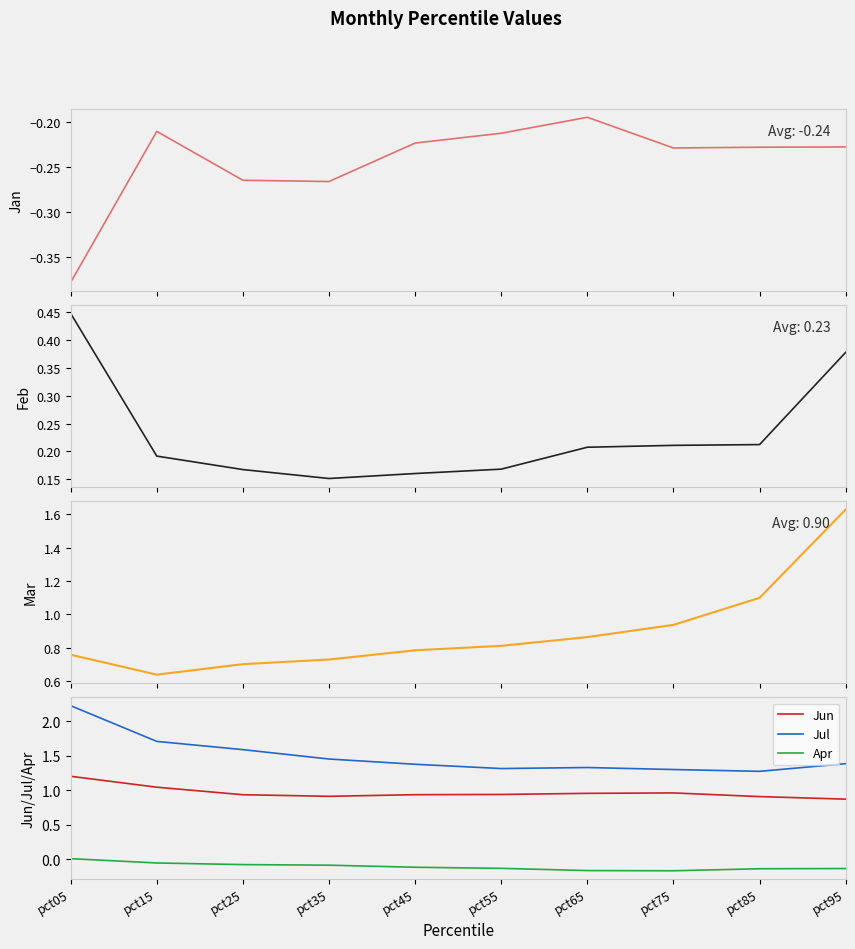

Reading left to right, transcribe all the data shown in this chart.

Jan: pct05=-0.4	pct15=-0.2	pct25=-0.3	pct35=-0.3	pct45=-0.2	pct55=-0.2	pct65=-0.2	pct75=-0.2	pct85=-0.2	pct95=-0.2
Feb: pct05=0.4	pct15=0.2	pct25=0.2	pct35=0.2	pct45=0.2	pct55=0.2	pct65=0.2	pct75=0.2	pct85=0.2	pct95=0.4
Mar: pct05=0.8	pct15=0.6	pct25=0.7	pct35=0.7	pct45=0.8	pct55=0.8	pct65=0.9	pct75=0.9	pct85=1.1	pct95=1.6
Jun: pct05=1.2	pct15=1.0	pct25=0.9	pct35=0.9	pct45=0.9	pct55=0.9	pct65=1.0	pct75=1.0	pct85=0.9	pct95=0.9
Jul: pct05=2.2	pct15=1.7	pct25=1.6	pct35=1.5	pct45=1.4	pct55=1.3	pct65=1.3	pct75=1.3	pct85=1.3	pct95=1.4
Apr: pct05=0.0	pct15=-0.1	pct25=-0.1	pct35=-0.1	pct45=-0.1	pct55=-0.1	pct65=-0.2	pct75=-0.2	pct85=-0.1	pct95=-0.1